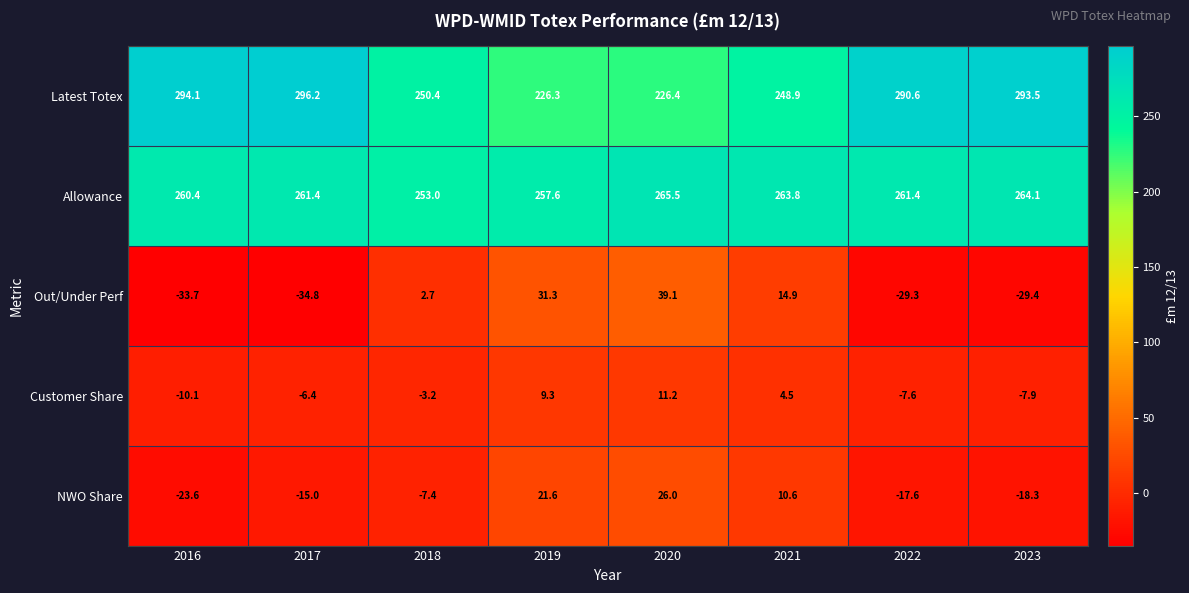

At which category does the chart reach its peak across all series?

2017